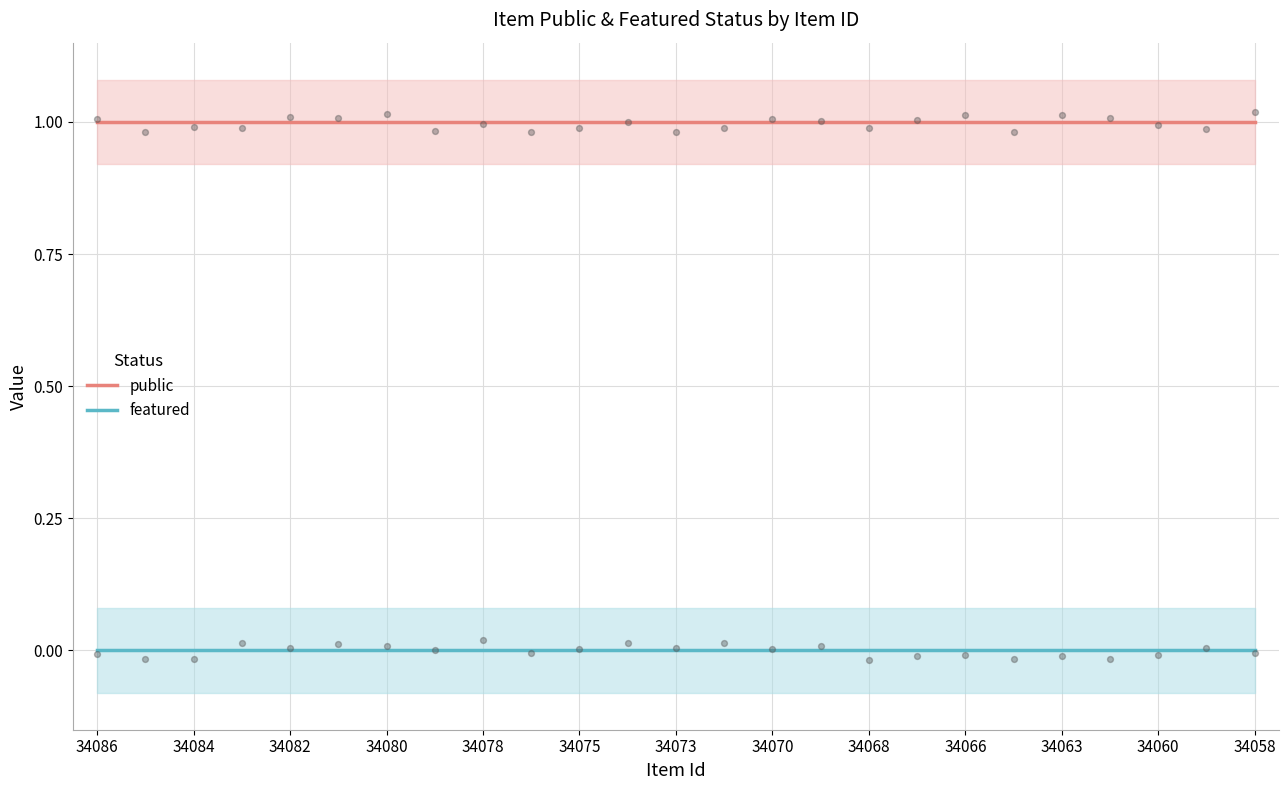

Which series has the largest total across all categories?

public